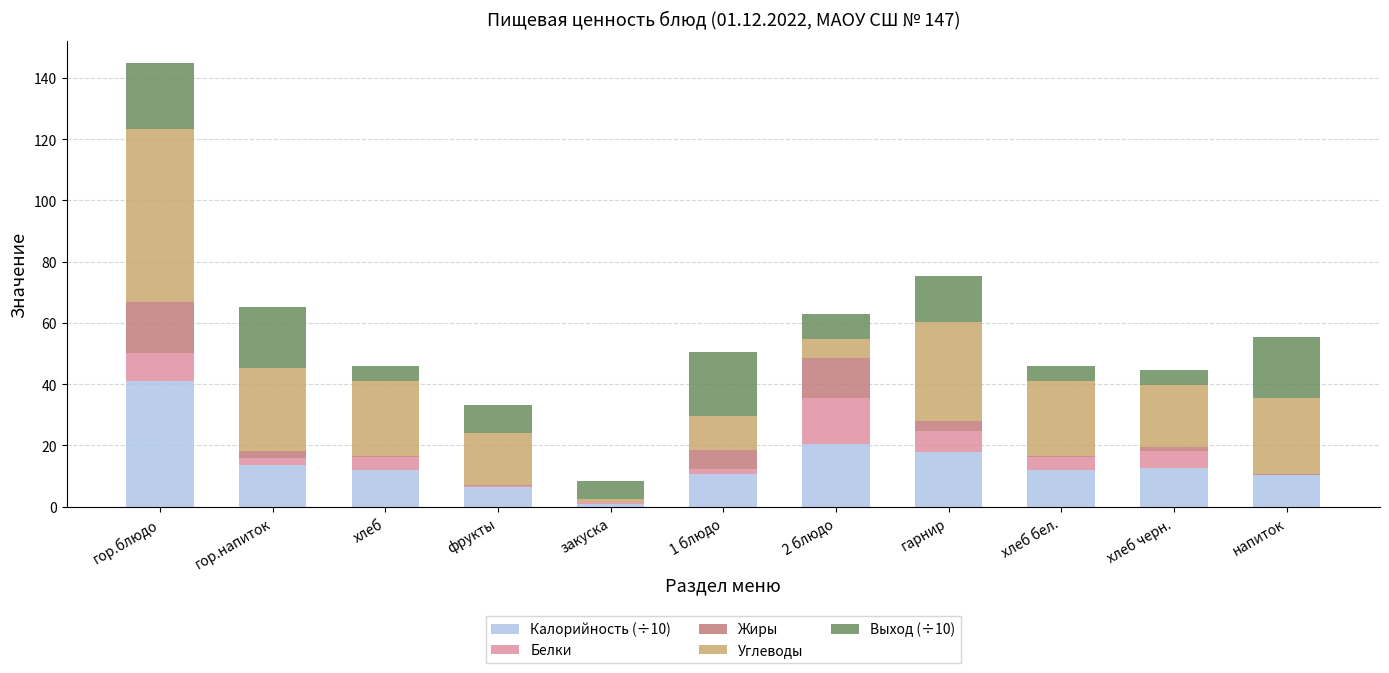

What are all the series names shown in the legend?

Калорийность (÷10), Белки, Жиры, Углеводы, Выход (÷10)